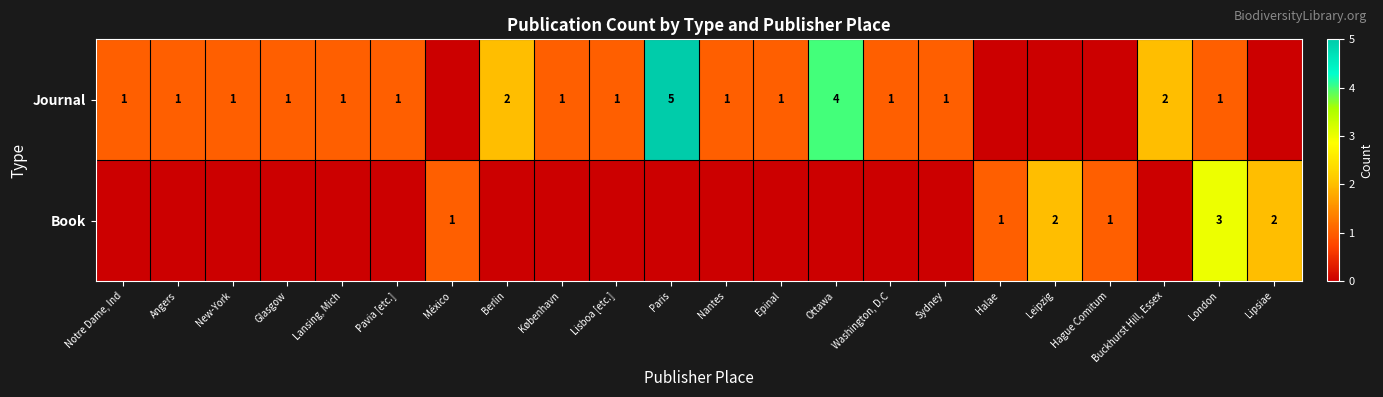

What is the spread (max minus min) of values at Buckhurst Hill, Essex?

2